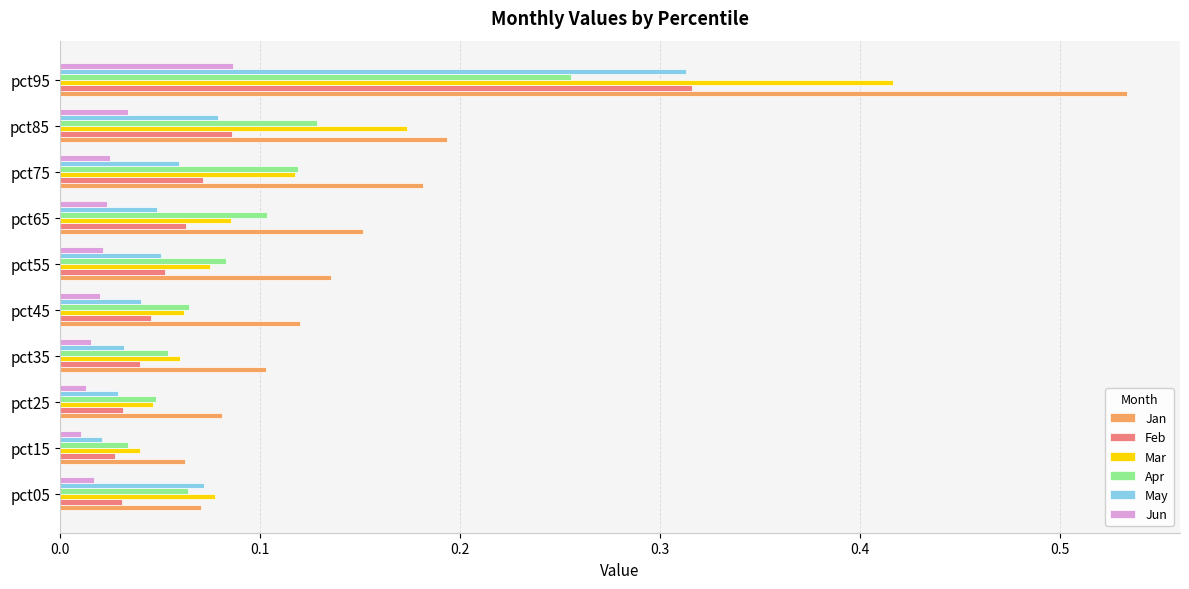

Count the number of data series in this chart.

6